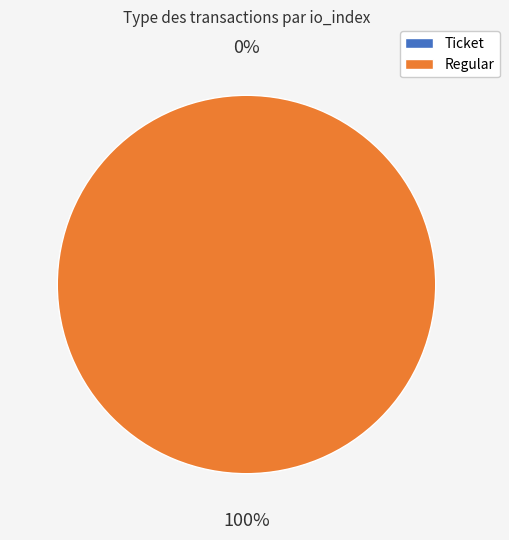

Count the number of slices in the pie.

2